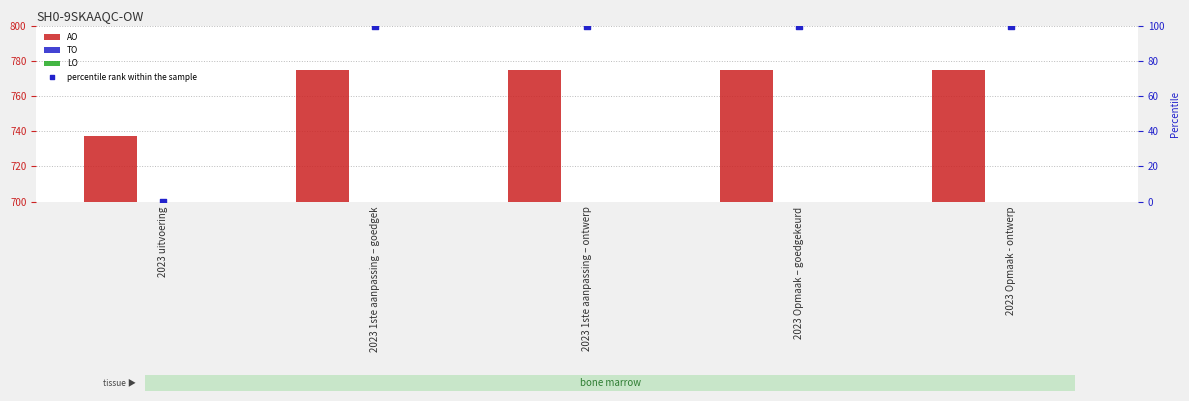

Is the value of TO at 2023 1ste aanpassing – goedgek greater than the value of percentile rank within the sample at 2023 1ste aanpassing – ontwerp?

No